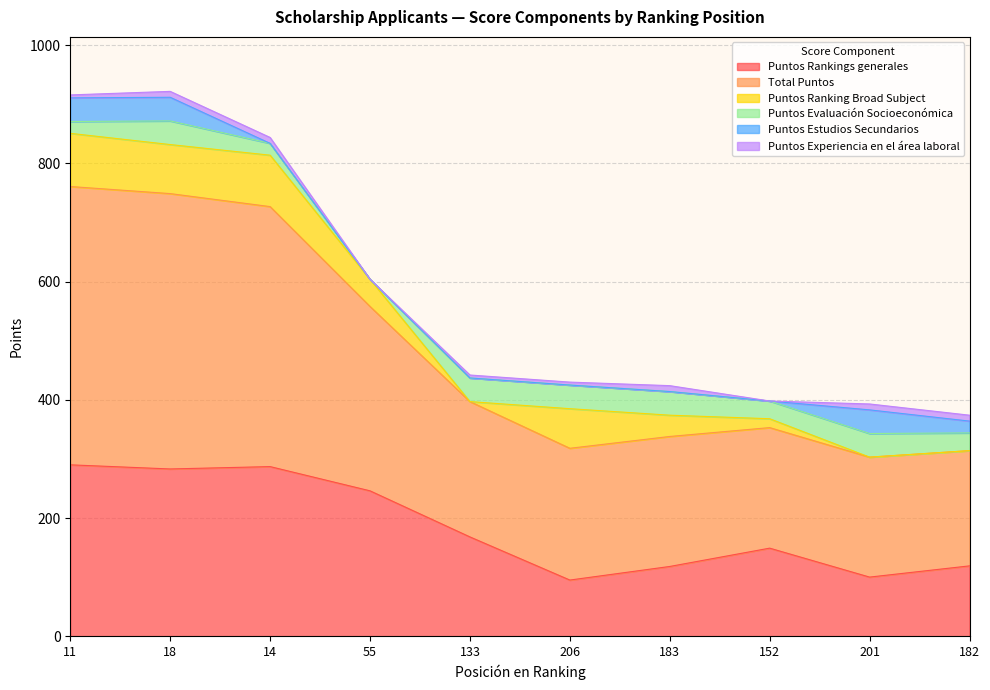

True or false: Puntos Evaluación Socioeconómica has more than 0 interior local peaks.

True